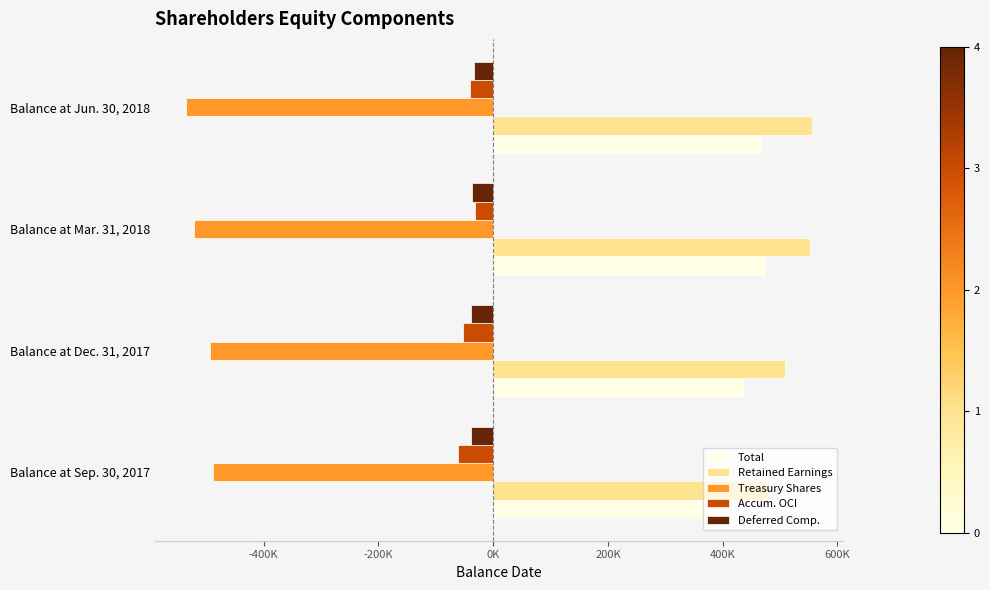

What are all the series names shown in the legend?

Total, Retained Earnings, Treasury Shares, Accum. OCI, Deferred Comp.